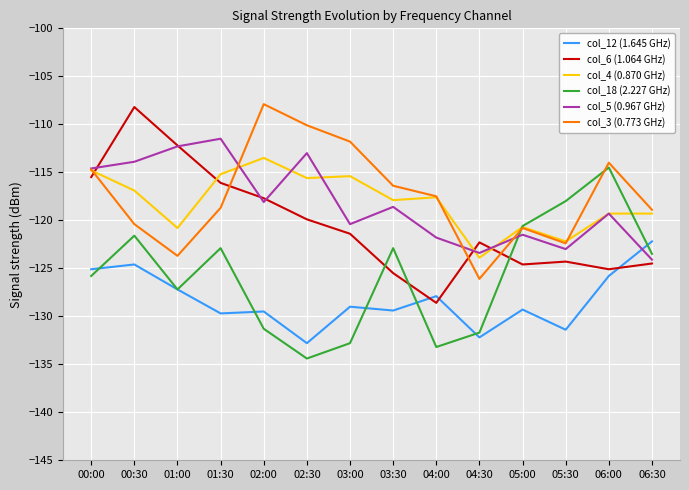

What is the average value of the col_12 (1.645 GHz) series?

-128.3